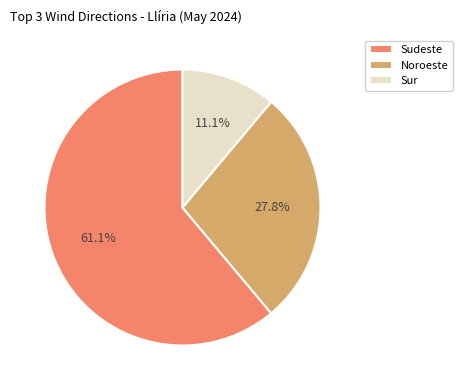

To the nearest percent, what percentage of the pie is Sudeste?

61%